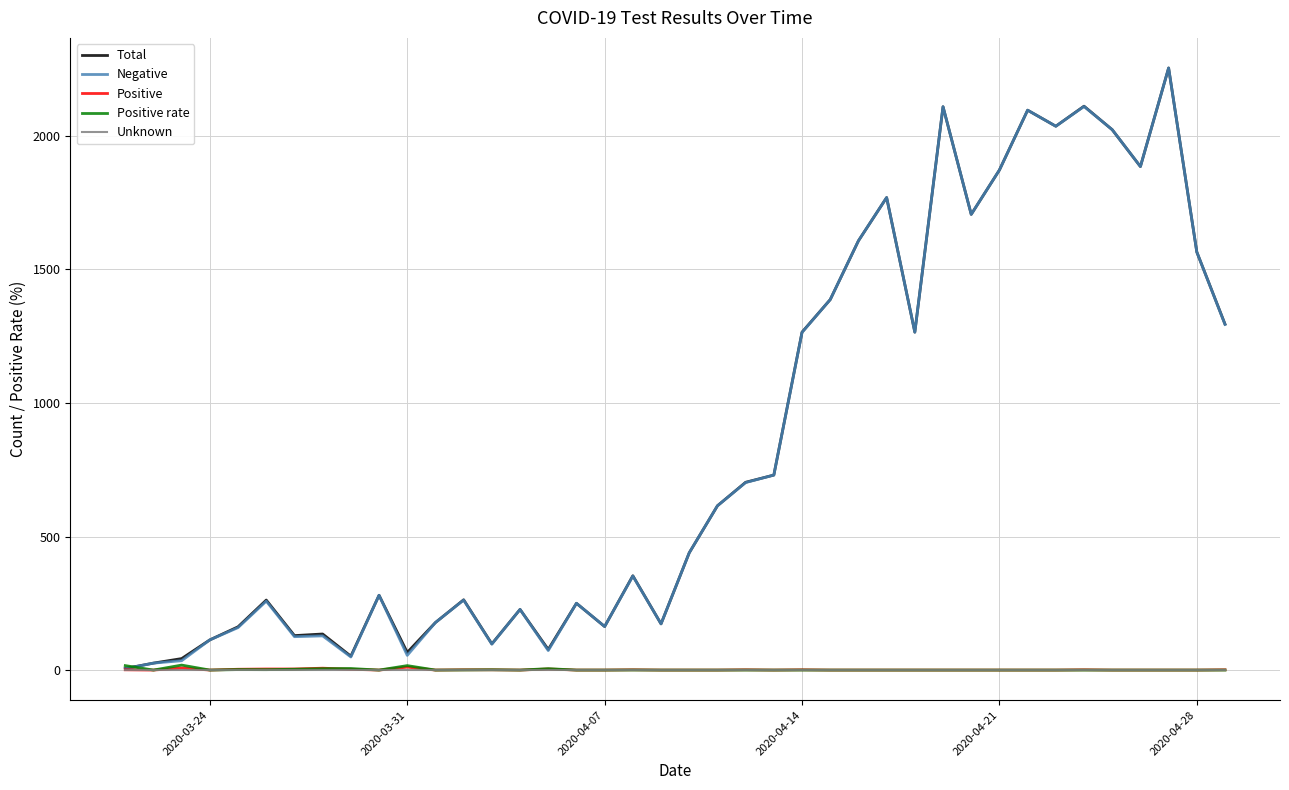

What is the greatest value displayed?

2254.0